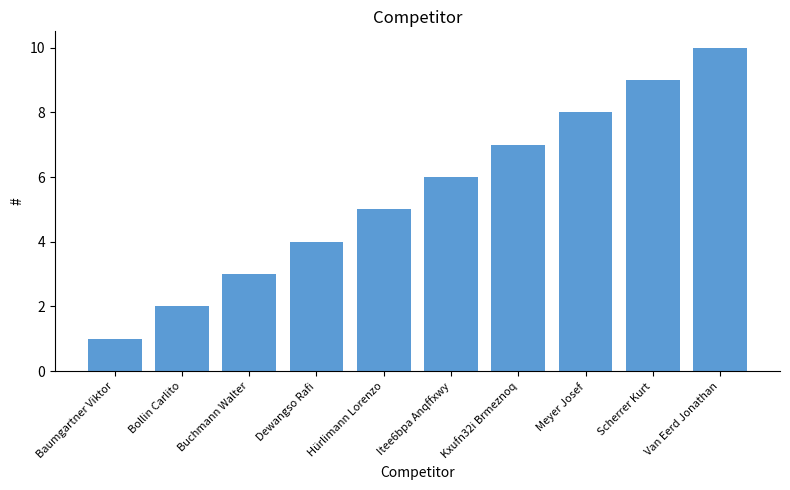

At which label is the value closest to 5?

Hürlimann Lorenzo